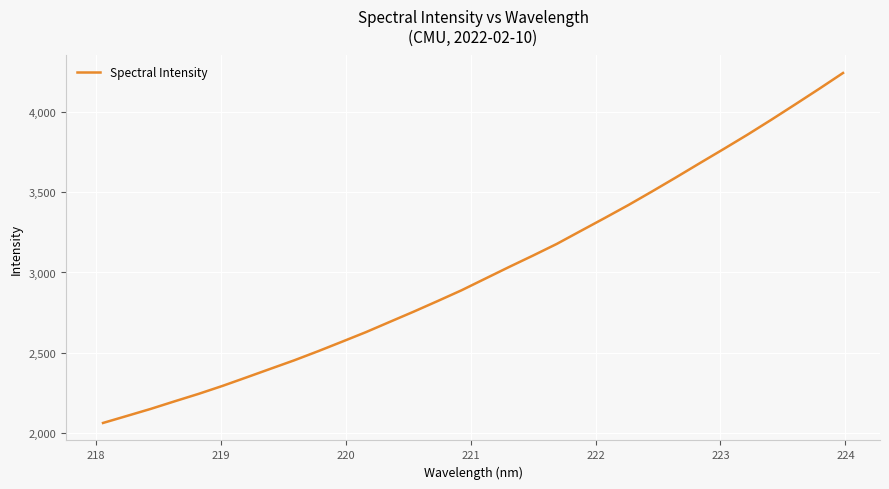

What is the difference between the maximum and minimum values?

2182.6